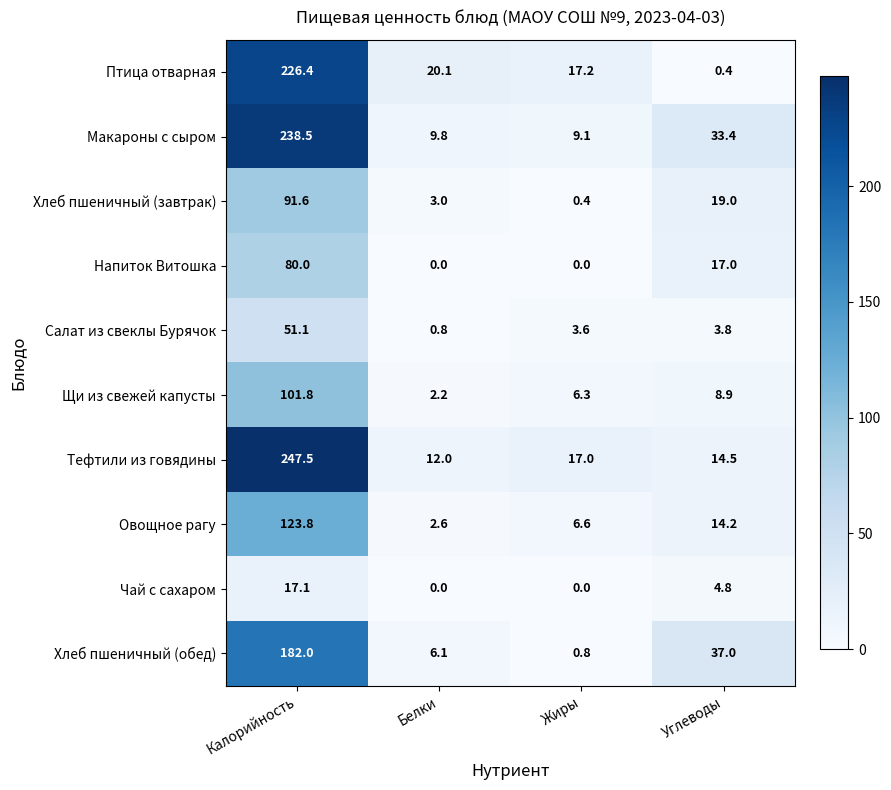

Rank the series by their maximum value, from highest to lowest.

Тефтили из говядины, Макароны с сыром, Птица отварная, Хлеб пшеничный (обед), Овощное рагу, Щи из свежей капусты, Хлеб пшеничный (завтрак), Напиток Витошка, Салат из свеклы Бурячок, Чай с сахаром